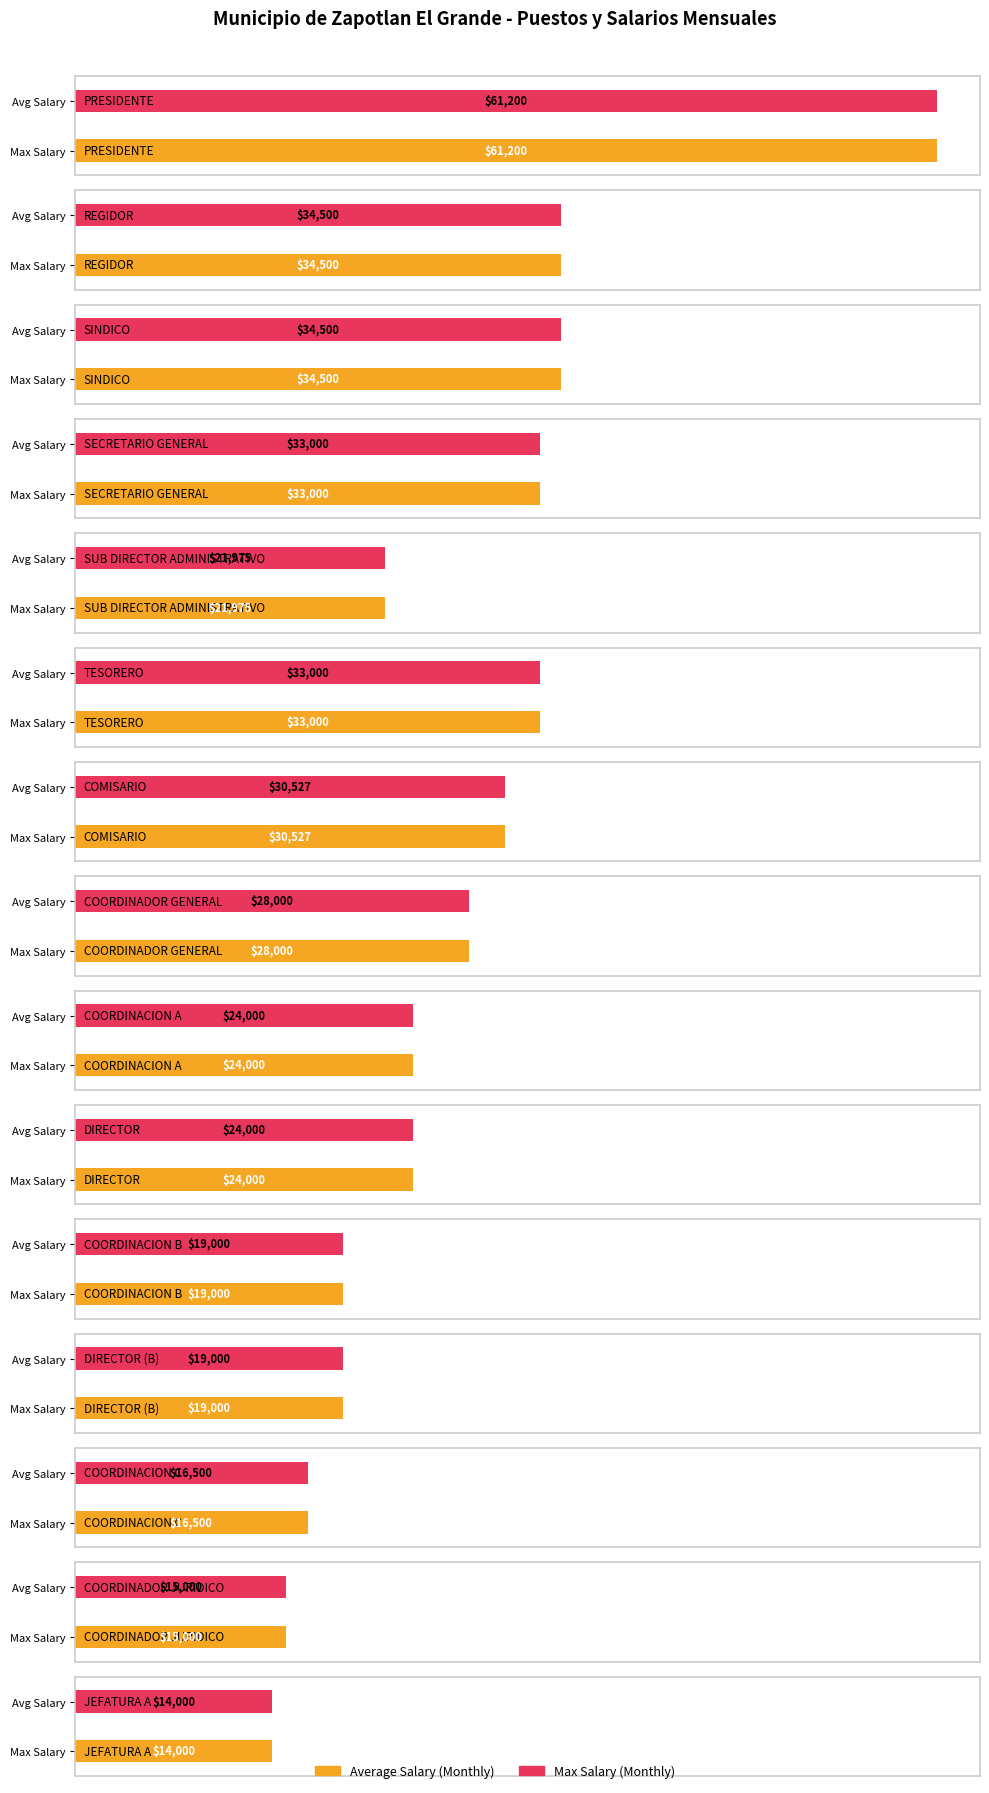

Reading left to right, transcribe all the data shown in this chart.

Average Salary (Monthly): PRESIDENTE=61200.0	REGIDOR=34500.0	SINDICO=34500.0	SECRETARIO GENERAL=33000.0	SUB DIRECTOR ADMINISTRATIVO=21975.3	TESORERO=33000.0	COMISARIO=30527.1	COORDINADOR GENERAL=28000.2	COORDINACION A=24000.0	DIRECTOR=24000.0	COORDINACION B=19000.2	DIRECTOR (B)=19000.2	COORDINACION C=16500.0	COORDINADOR JURIDICO=15000.0	JEFATURA A=14000.1
Max Salary (Monthly): PRESIDENTE=61200.0	REGIDOR=34500.0	SINDICO=34500.0	SECRETARIO GENERAL=33000.0	SUB DIRECTOR ADMINISTRATIVO=21975.3	TESORERO=33000.0	COMISARIO=30527.1	COORDINADOR GENERAL=28000.2	COORDINACION A=24000.0	DIRECTOR=24000.0	COORDINACION B=19000.2	DIRECTOR (B)=19000.2	COORDINACION C=16500.0	COORDINADOR JURIDICO=15000.0	JEFATURA A=14000.1